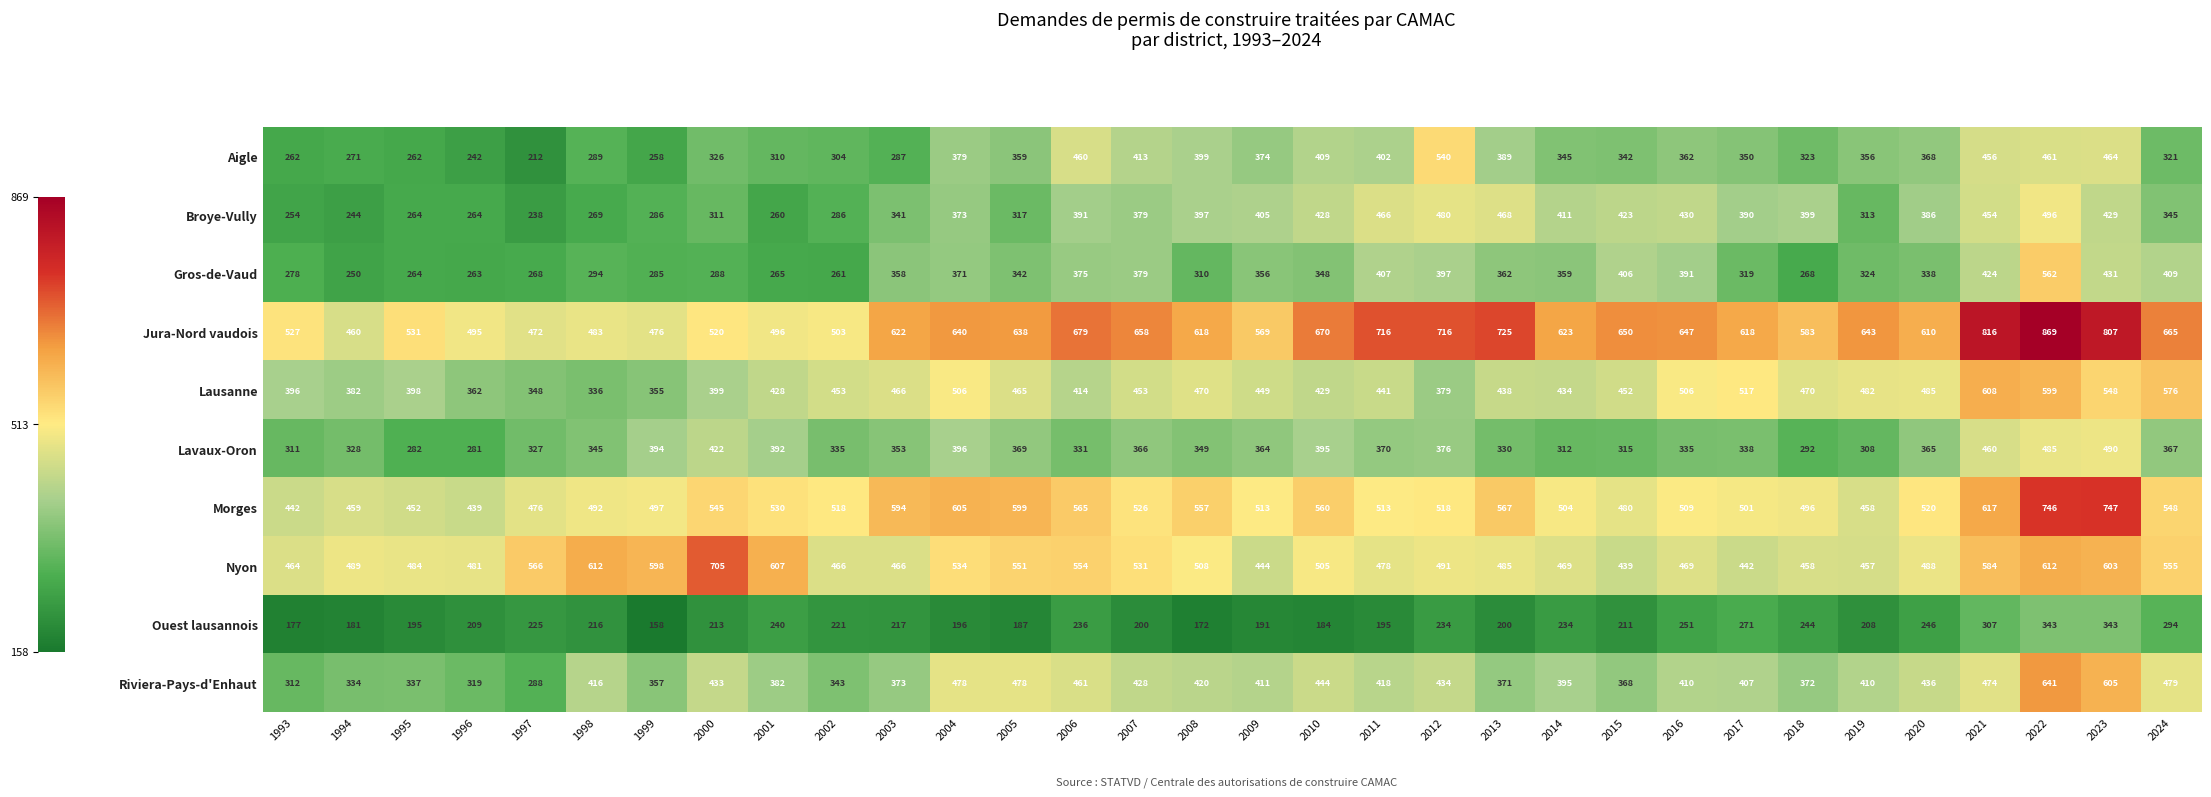

Read the Ouest lausannois value at 2015.

211